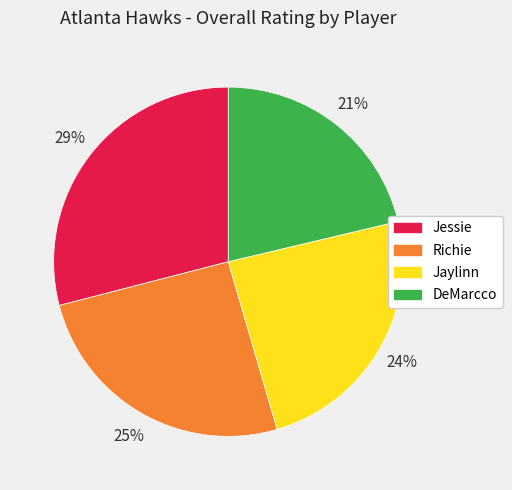

Rank the categories by value from highest to lowest.

Jessie, Richie, Jaylinn, DeMarcco